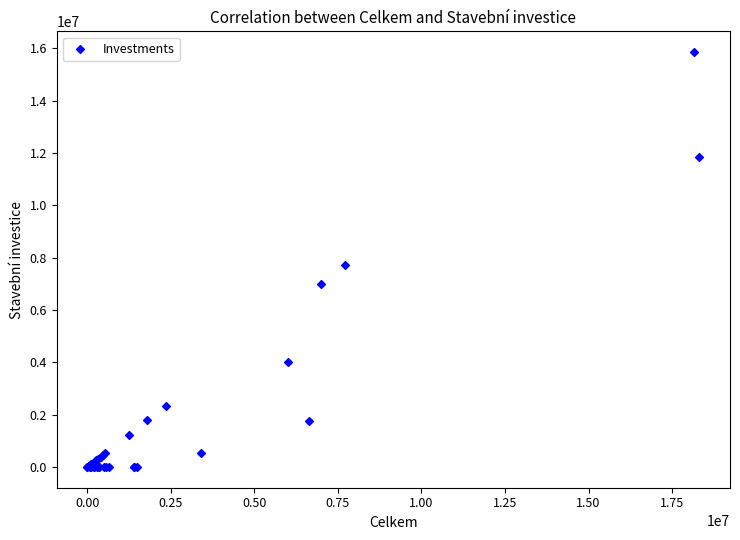

What Y value in the scatter plot is closest to 7931000?

7710000